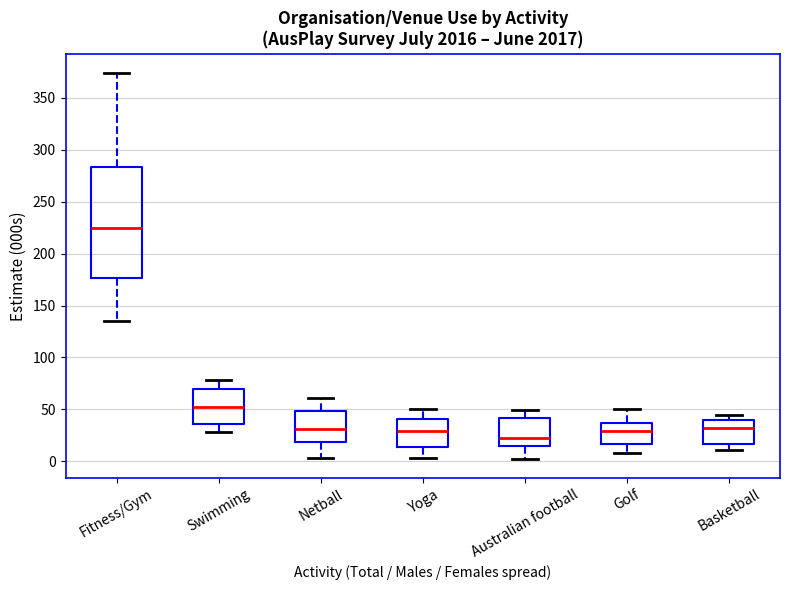

Where is the lower edge of the box for Basketball on the y-axis? The values are not printed on the chart, so give them approximately, as read against the axis.

15